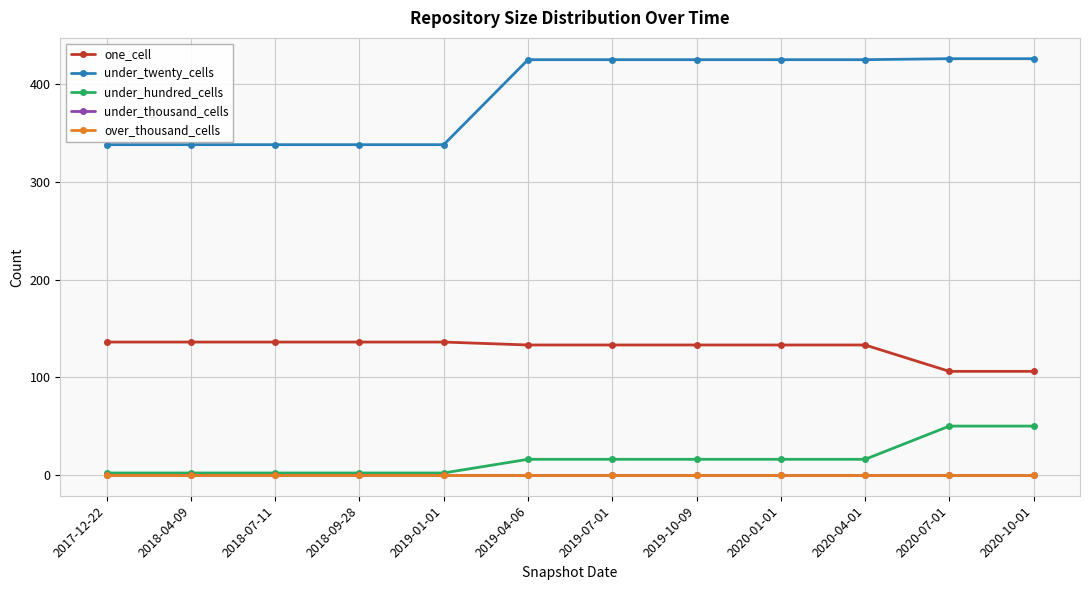

What is the difference between the second highest and second lowest values in the one_cell series?

30